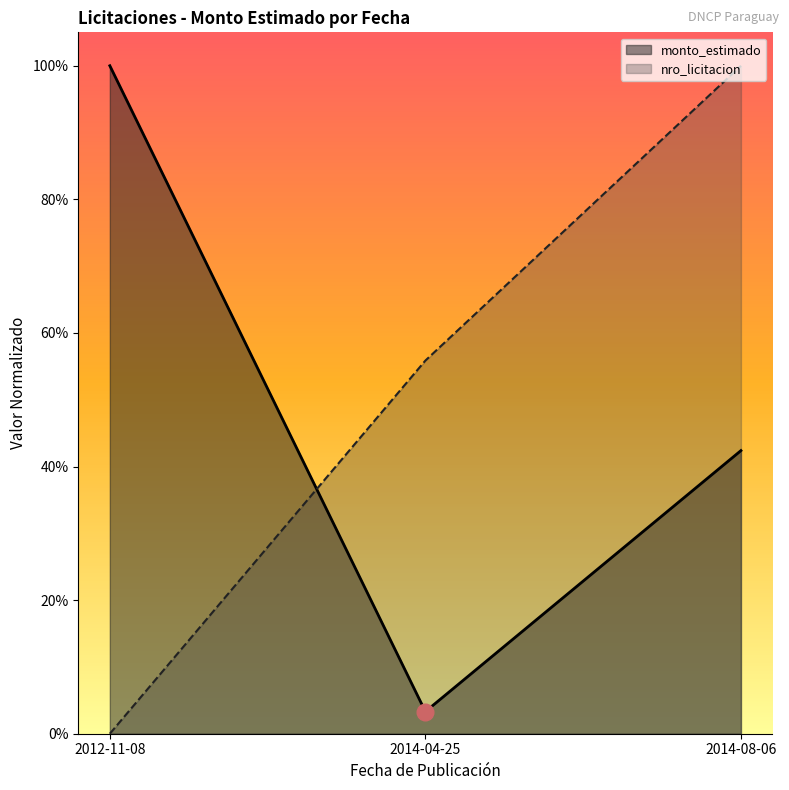

The nro_licitacion series shows 1.0 at 2014-08-06. True or false?

True